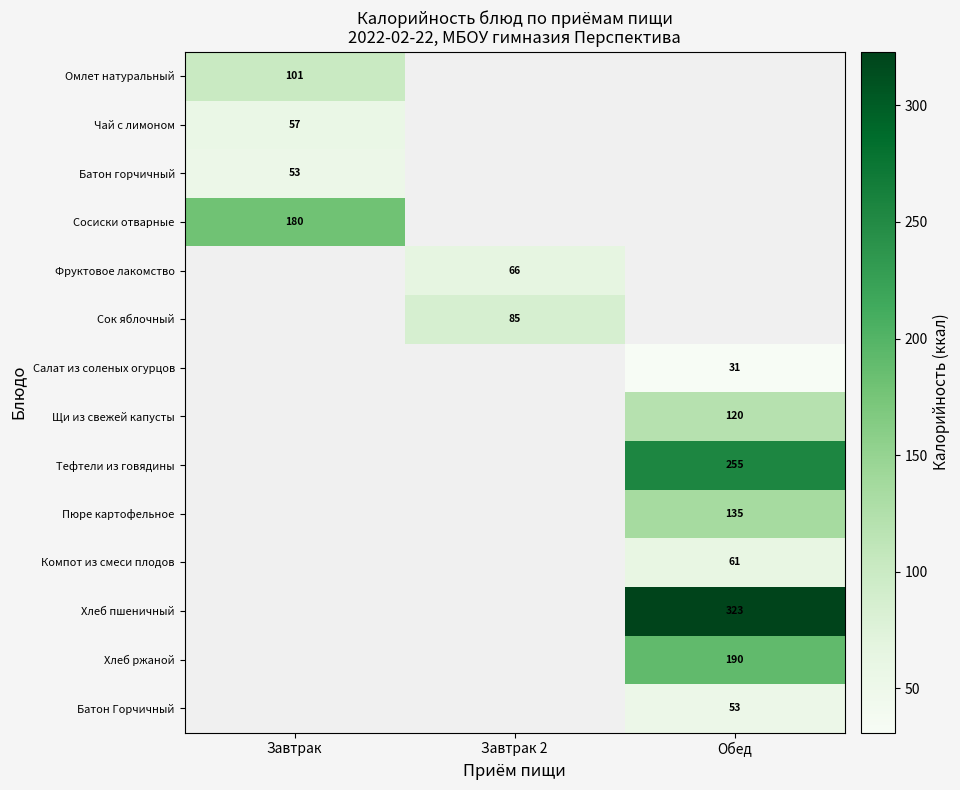

Count the number of categories in the chart.

3